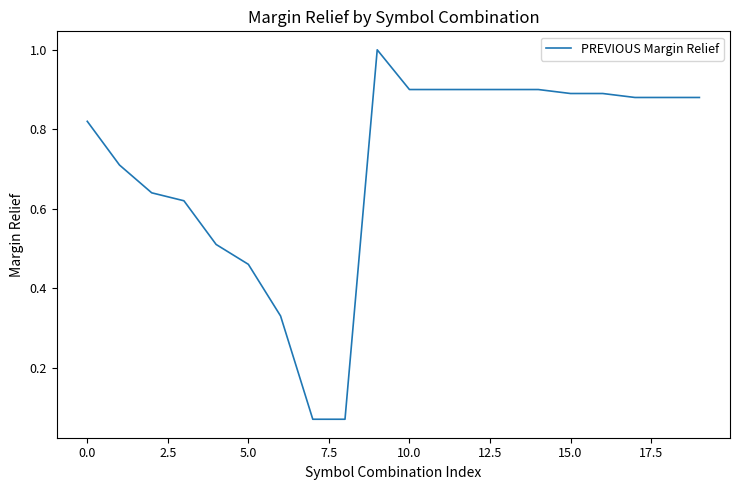

What is the maximum value shown in the chart?

1.0